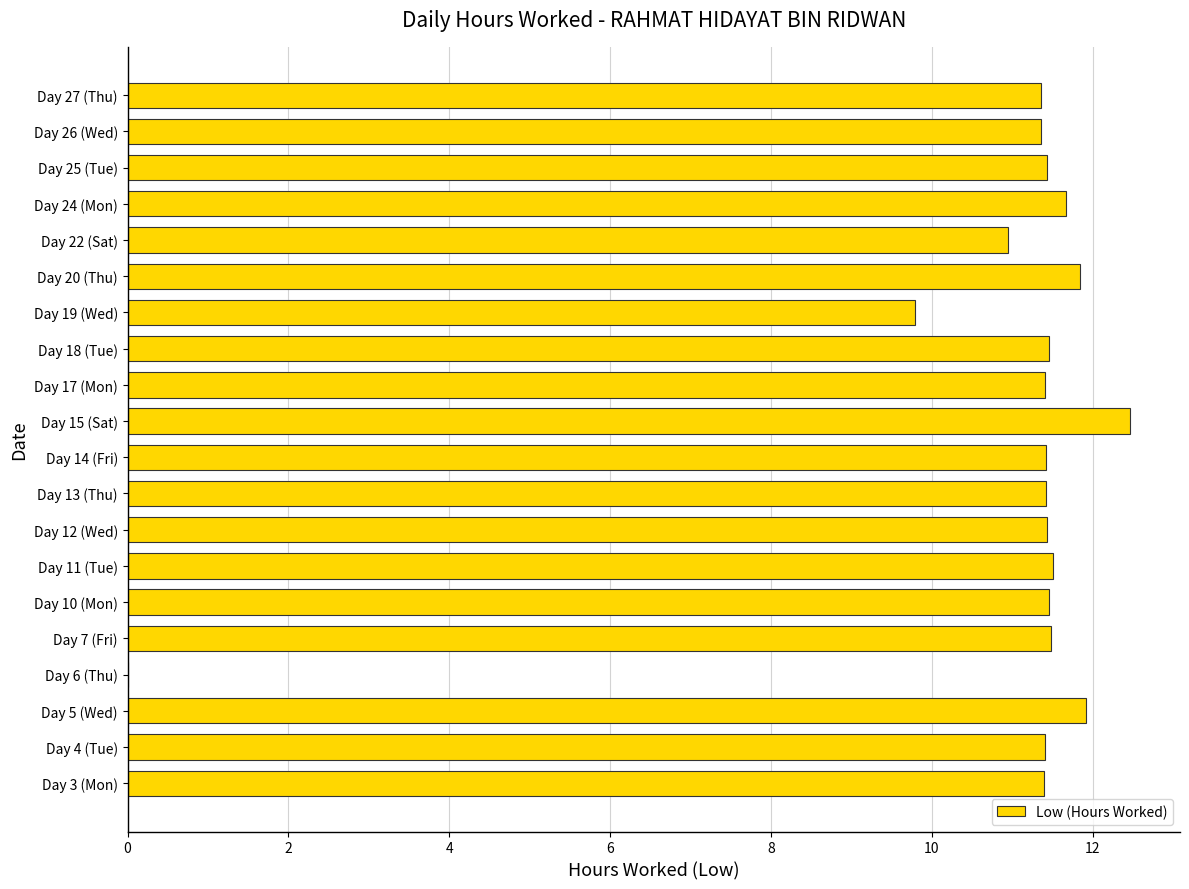

True or false: the data shows 11.4 at Day 25 (Tue).

True